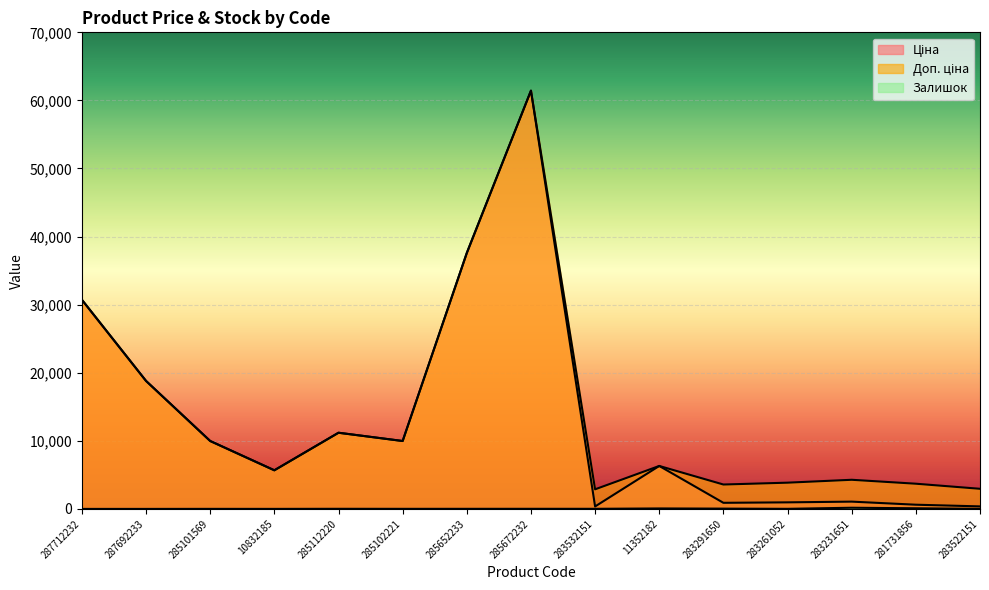

True or false: Ціна and Доп. ціна intersect in this chart.

False